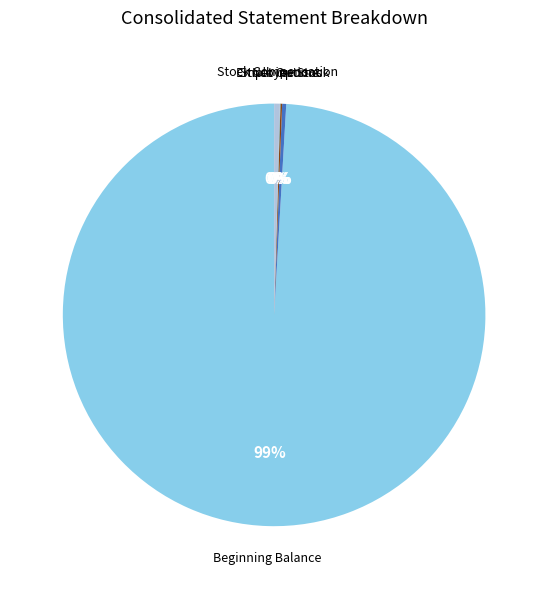

To the nearest percent, what is the average slice percentage?

20%